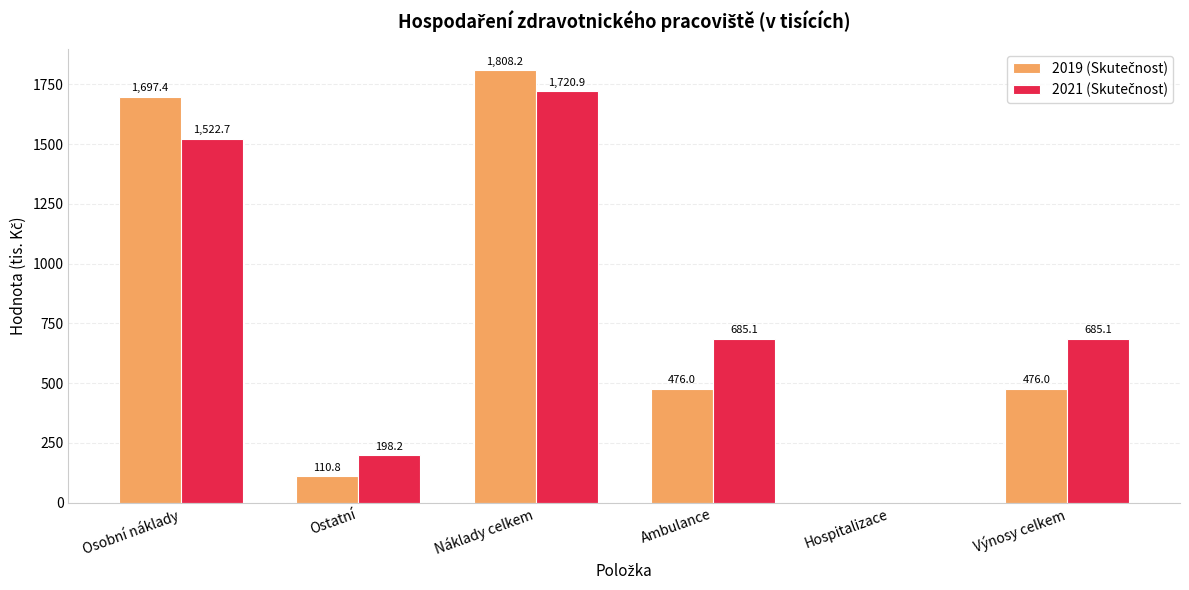

What is the total value across all series at Výnosy celkem?

1161.1